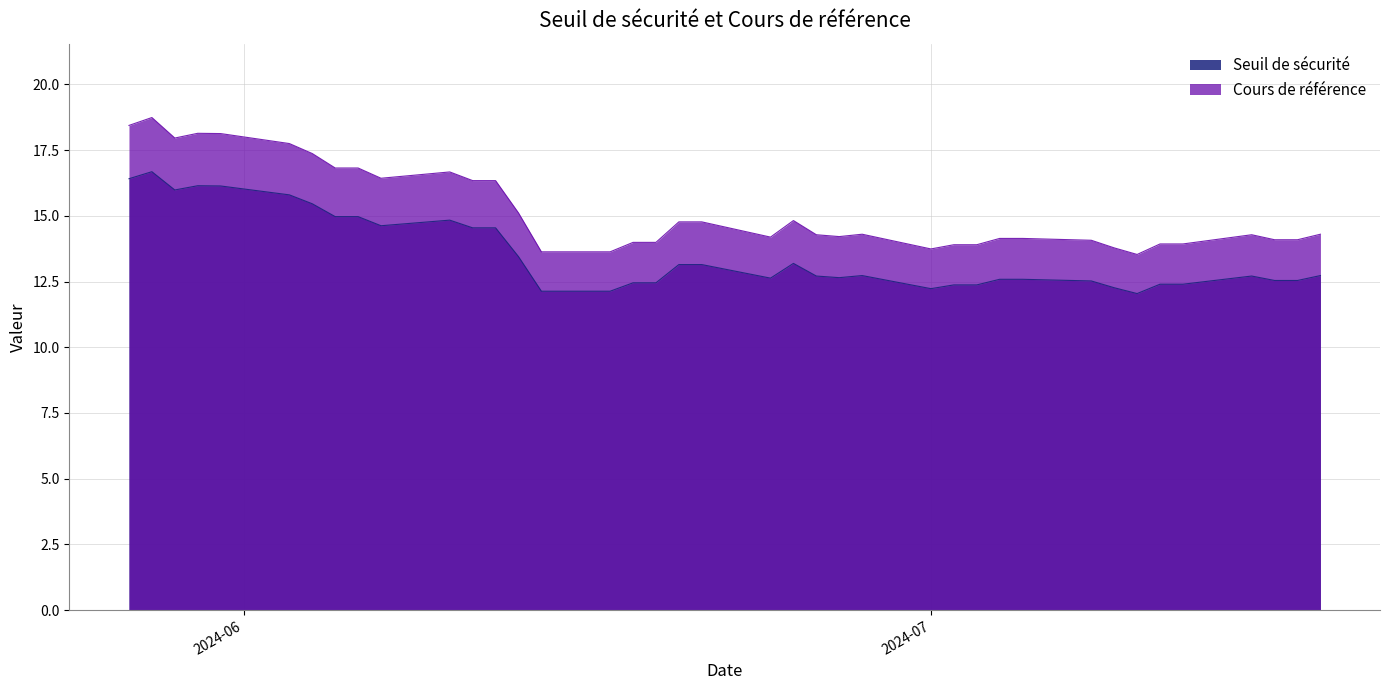

What is the minimum value for Cours de référence?

13.5